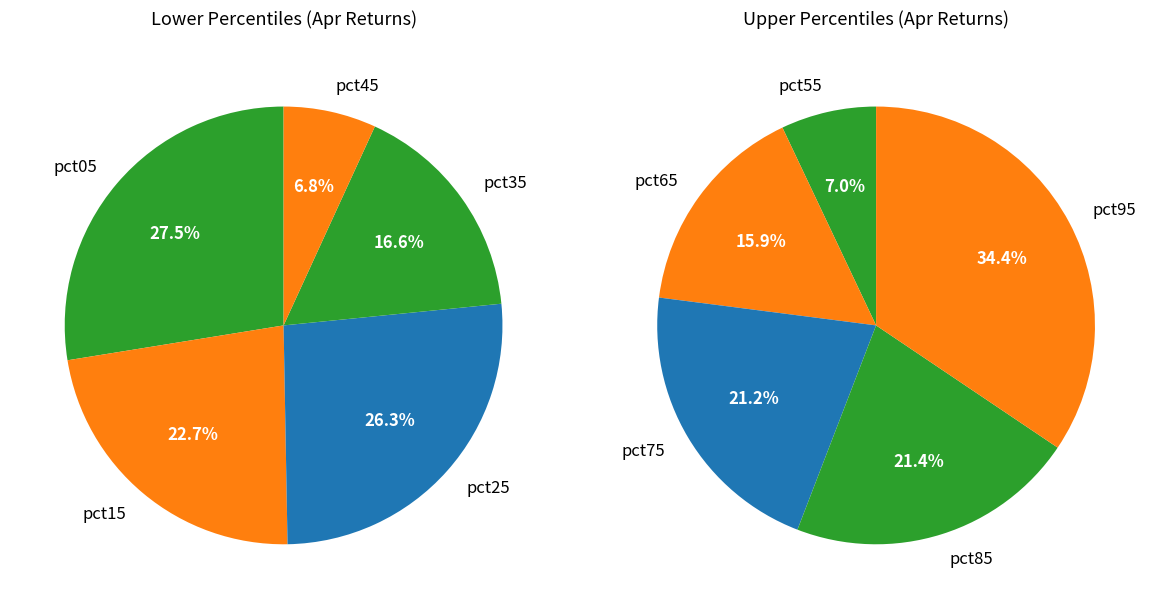

Which slice is the largest?

pct95